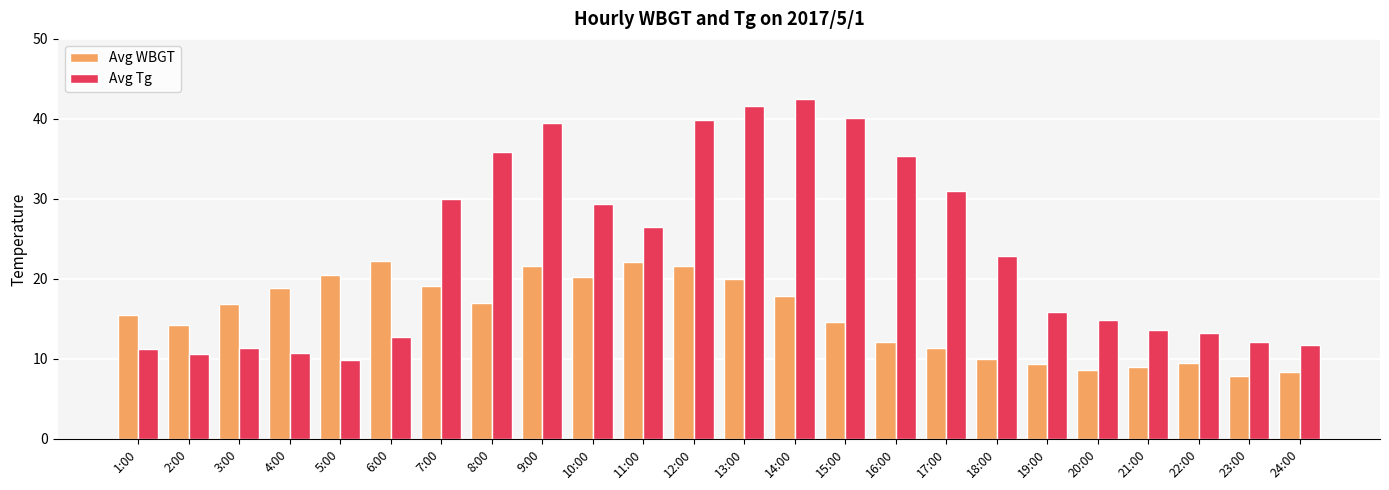

What is the difference between the maximum and minimum values in the Avg WBGT series?

14.4